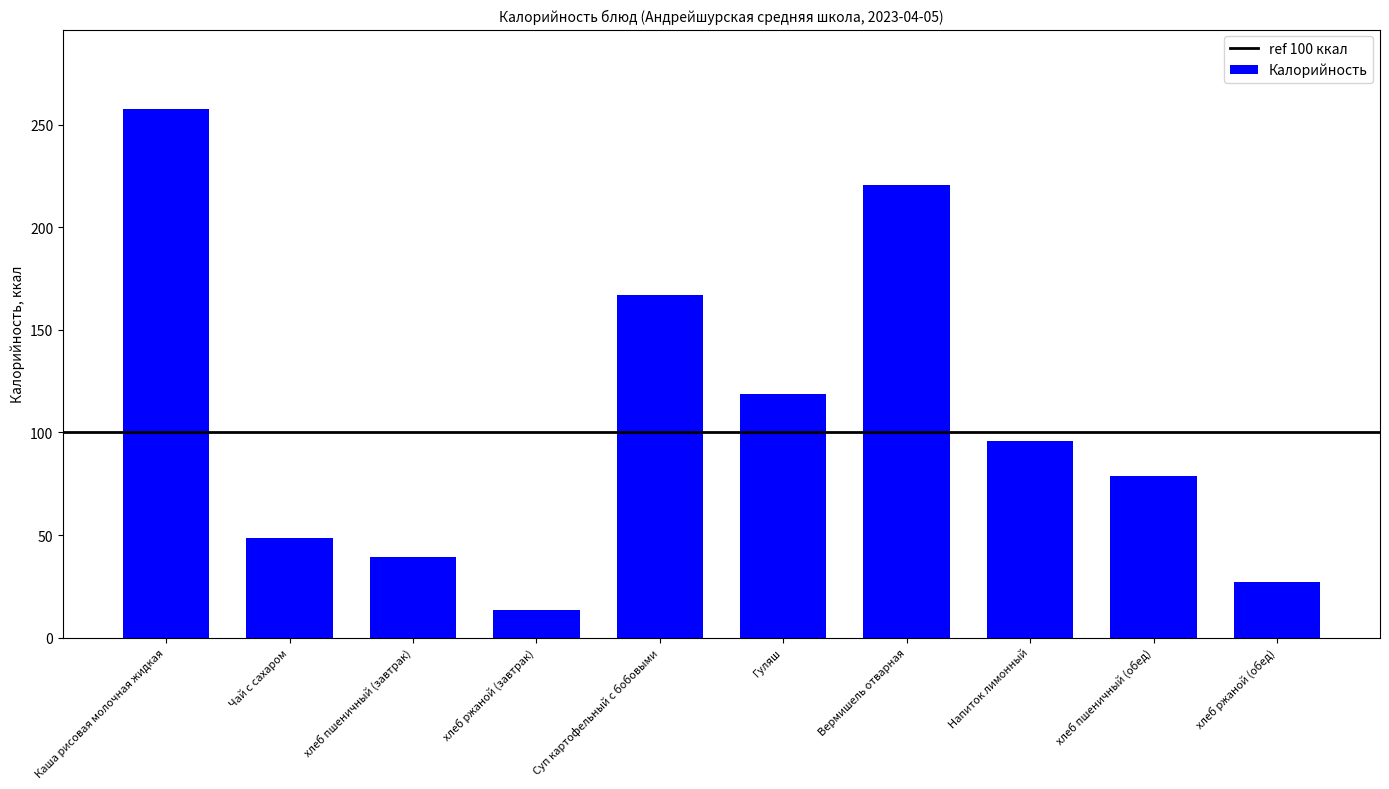

List the labels in order of value, smallest first.

хлеб ржаной (завтрак), хлеб ржаной (обед), хлеб пшеничный (завтрак), Чай с сахаром, хлеб пшеничный (обед), Напиток лимонный, Гуляш, Суп картофельный с бобовыми, Вермишель отварная, Каша рисовая молочная жидкая